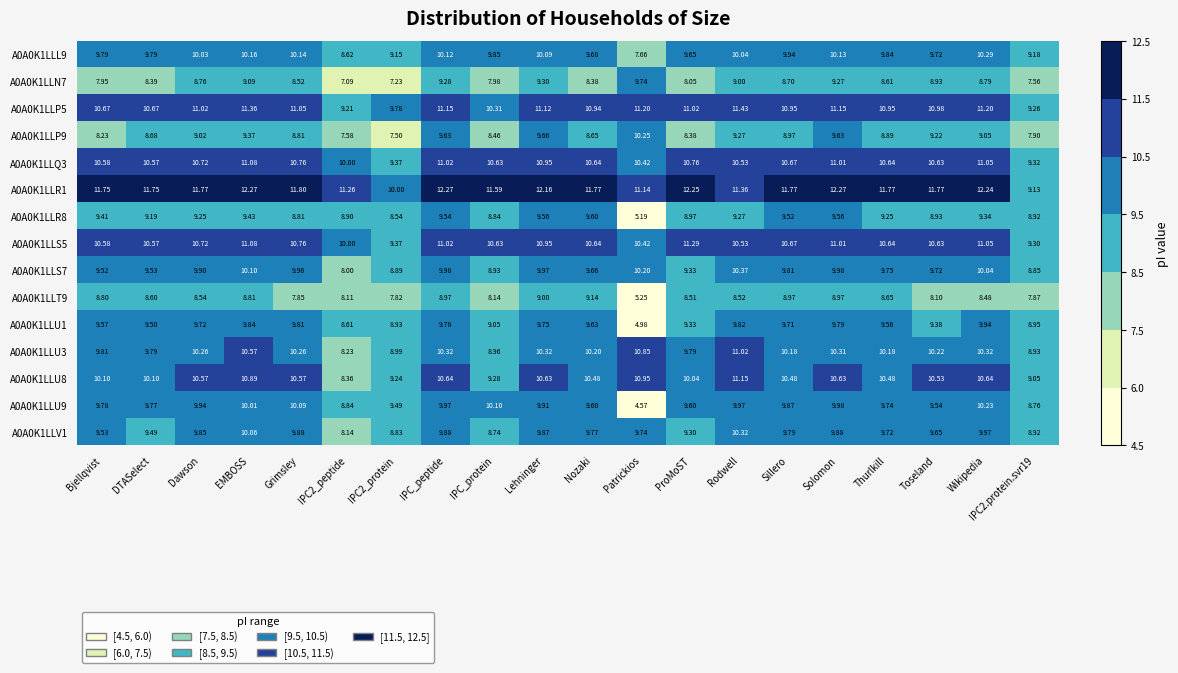

What is the greatest value displayed?

12.3